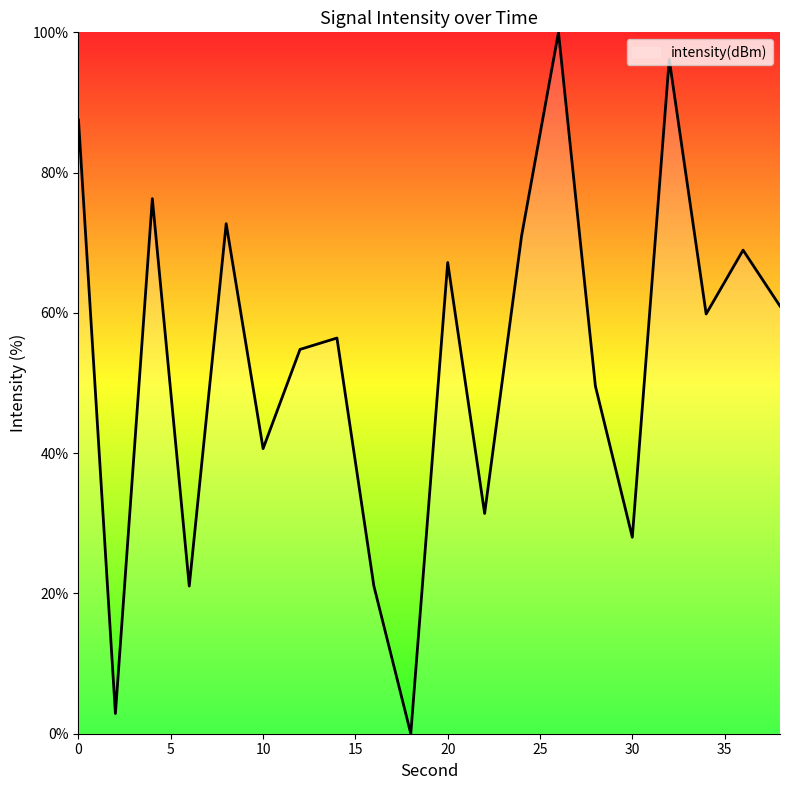

What is the greatest value displayed?

100.0